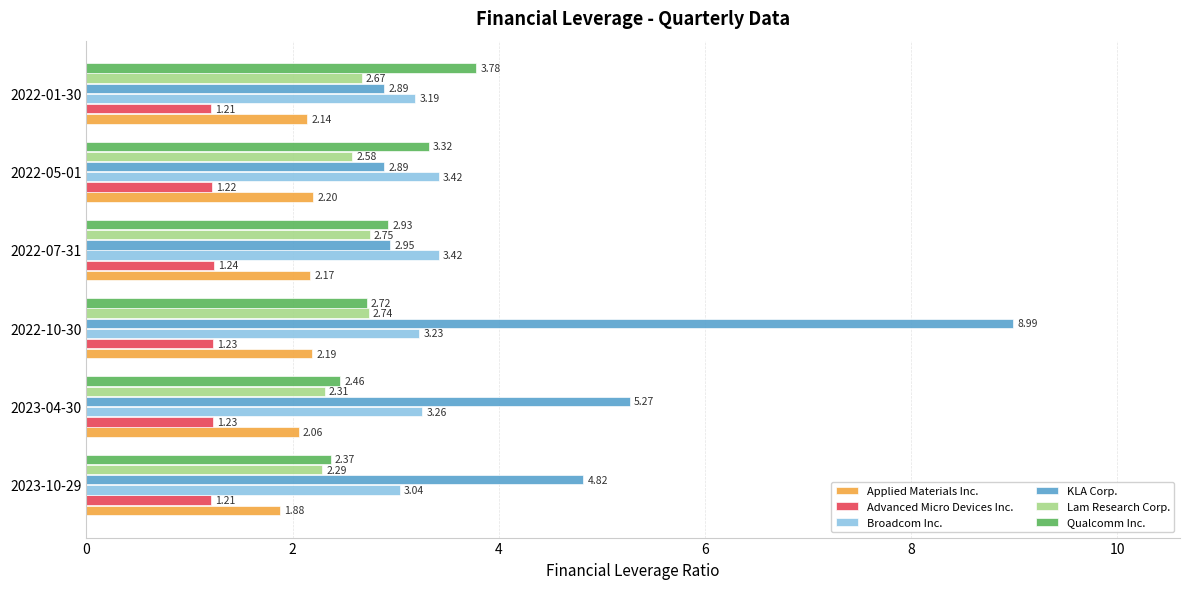

What is the sum of the Qualcomm Inc. values at 2023-10-29 and 2022-01-30?

6.2